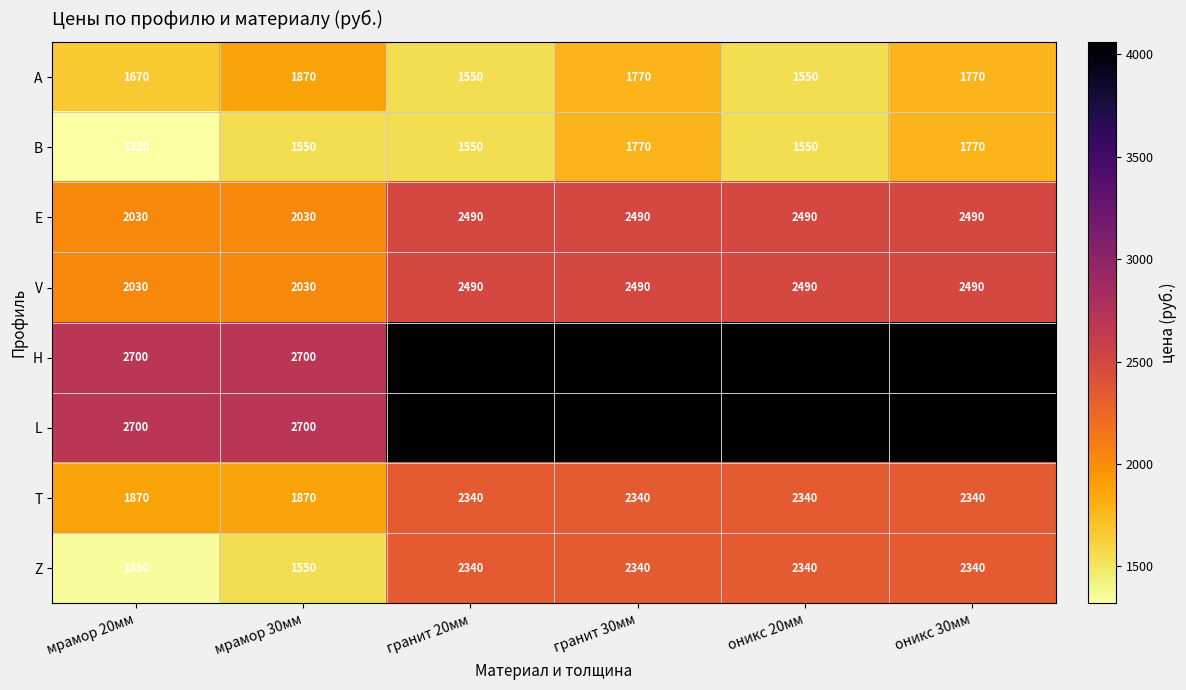

Which category has the lowest value across all series?

мрамор 20мм